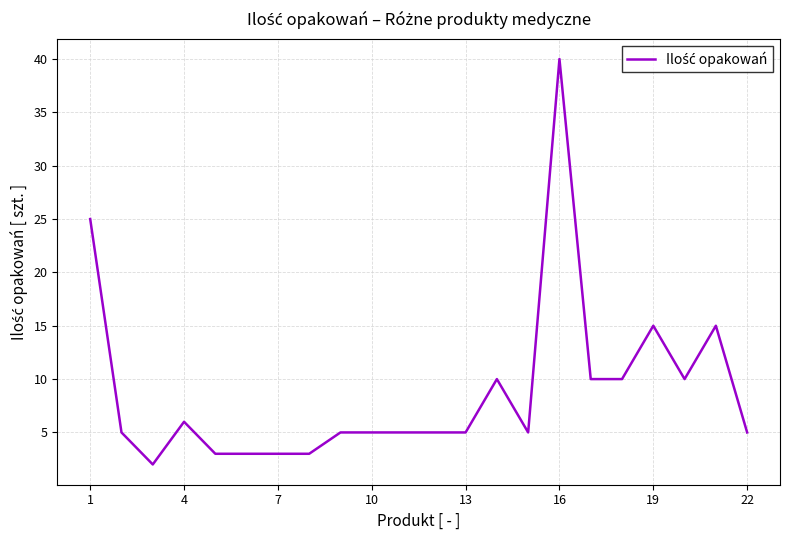

What is the maximum value shown in the chart?

40